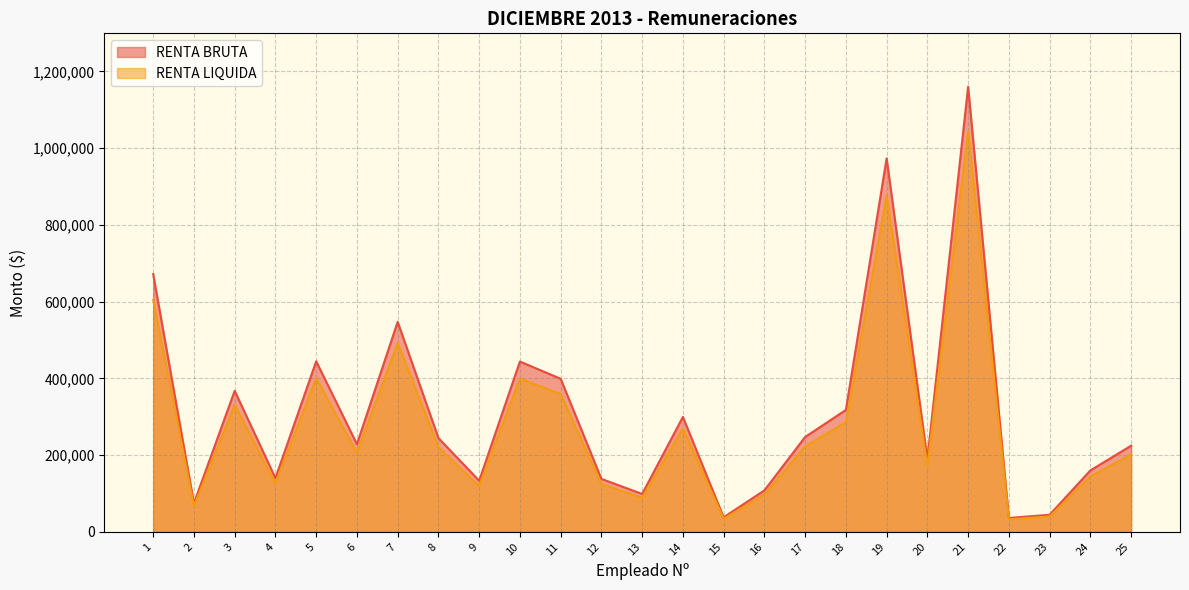

What is the spread (max minus min) of values at 19?

97330